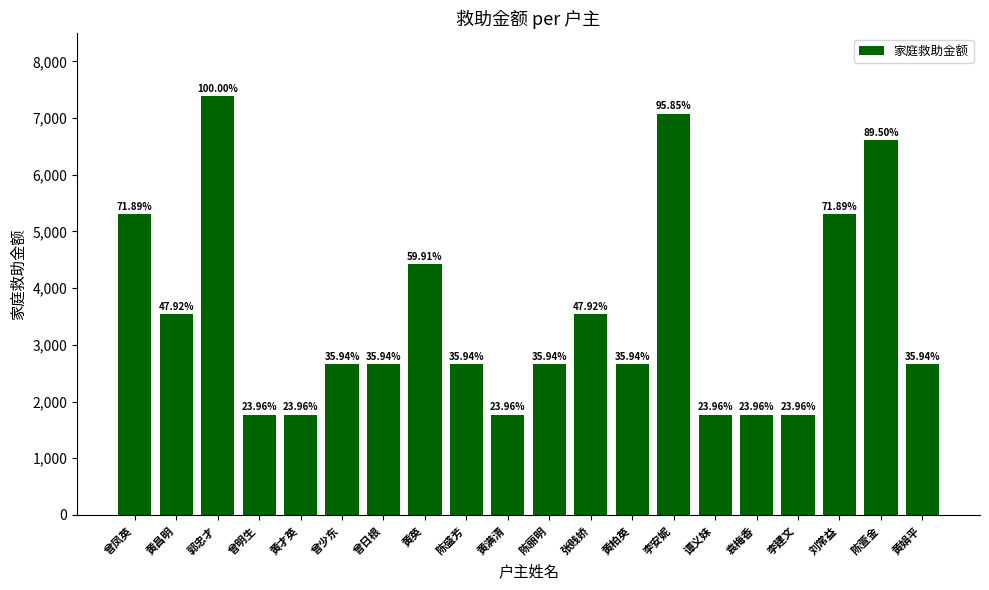

The value at 陈盛芳 is 2655.0. True or false?

True